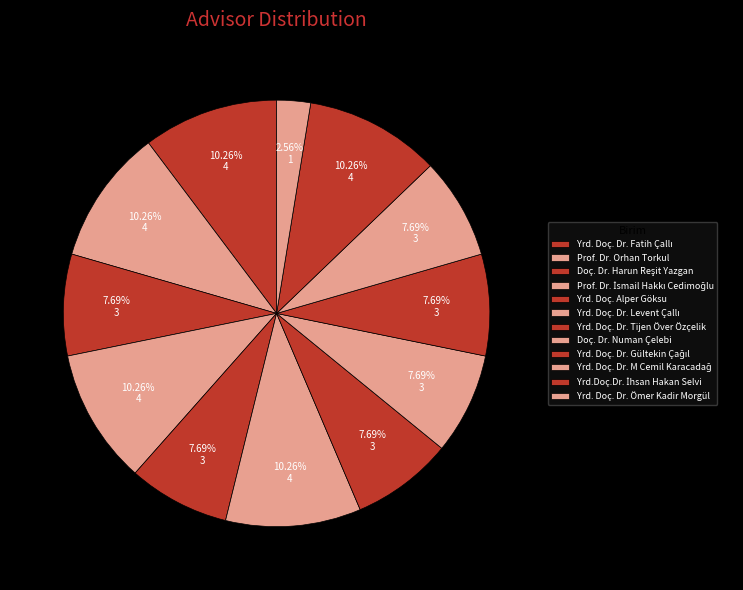

What is the change in value from Prof. Dr. Orhan Torkul to Yrd. Doç. Dr. M Cemil Karacadağ?

-1